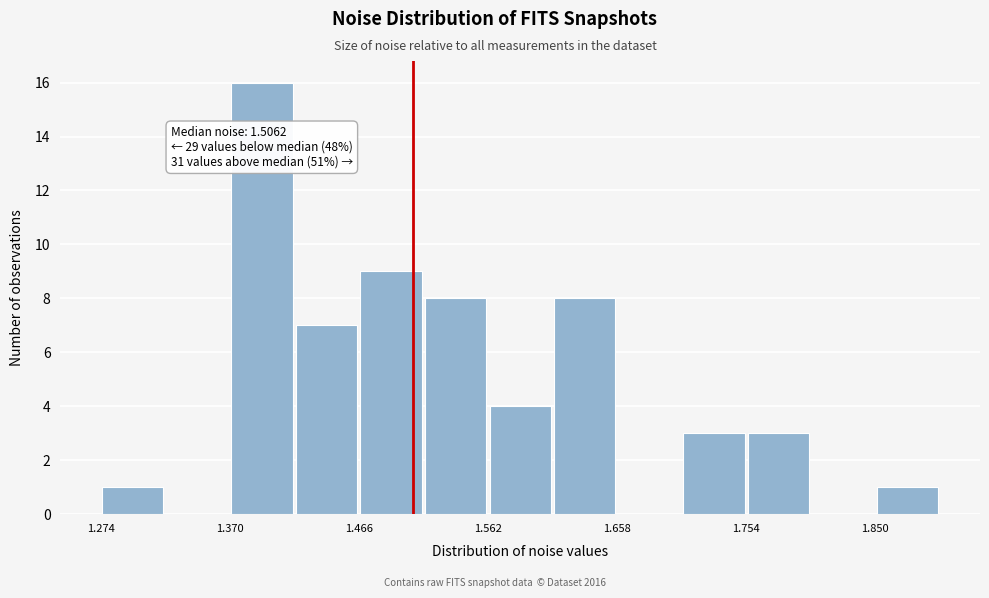

Which range on the x-axis has the tallest bar?

1.37 to 1.42